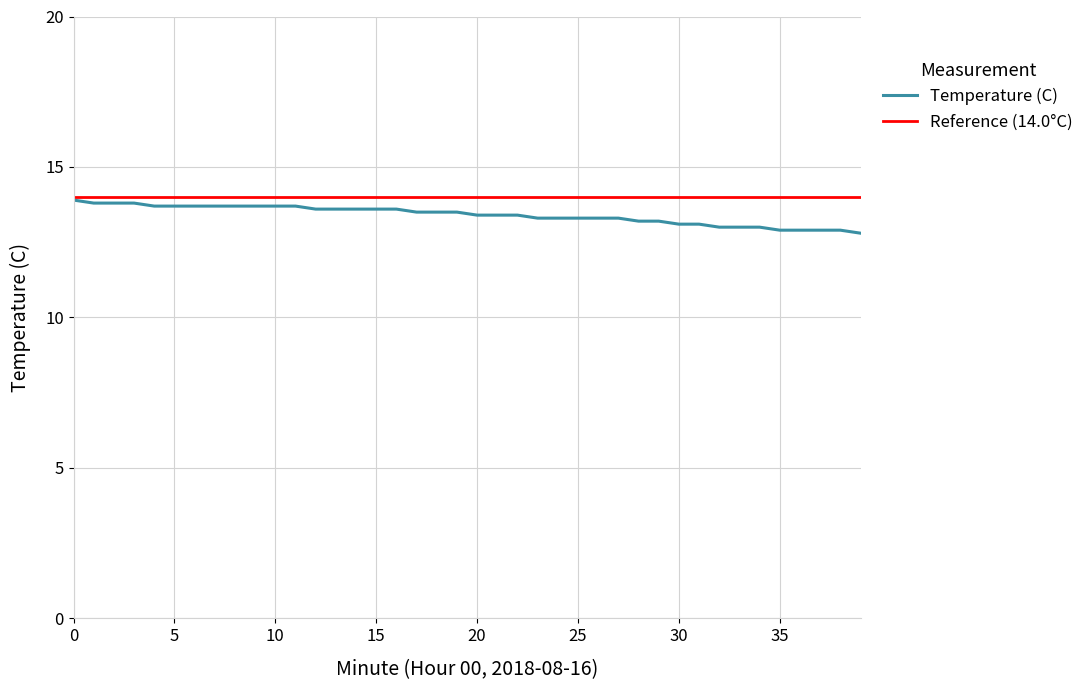

What is the ratio of the value at 34 to the value at 32?

1.0